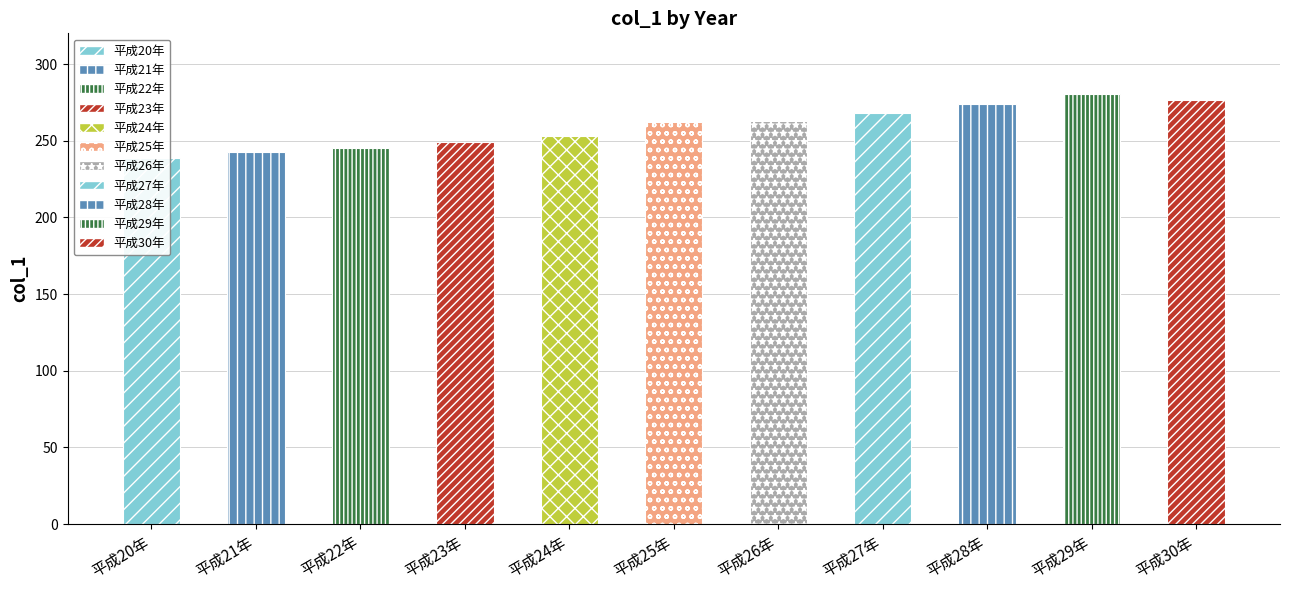

Rank the categories by value from lowest to highest.

平成20年, 平成21年, 平成22年, 平成23年, 平成24年, 平成25年, 平成26年, 平成27年, 平成28年, 平成30年, 平成29年